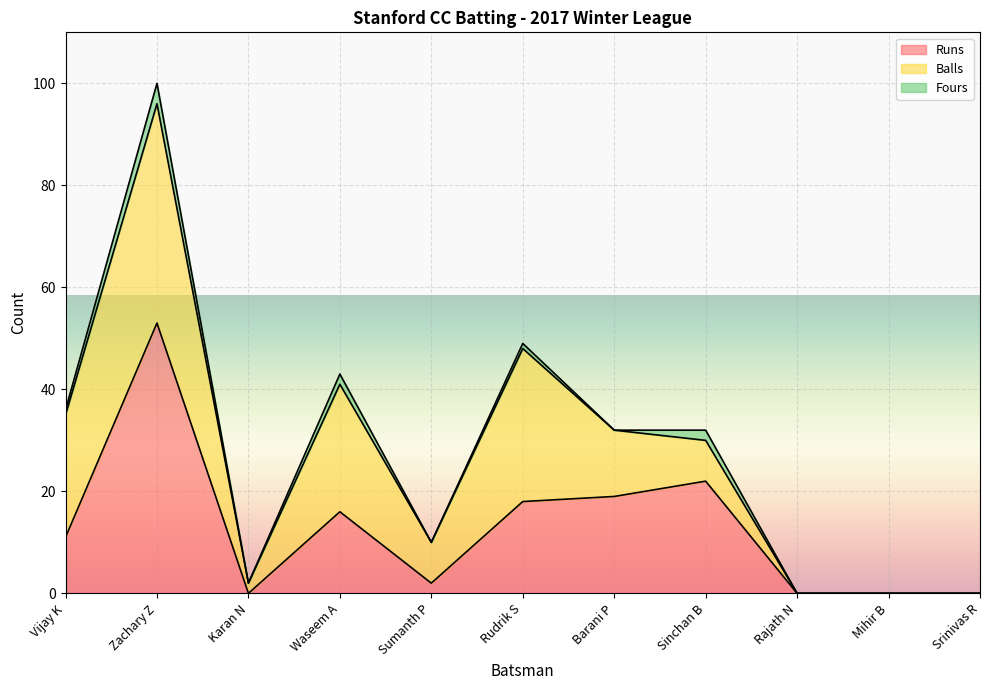

What is the sum of the Balls values at Zachary Z and Sumanth P?

51